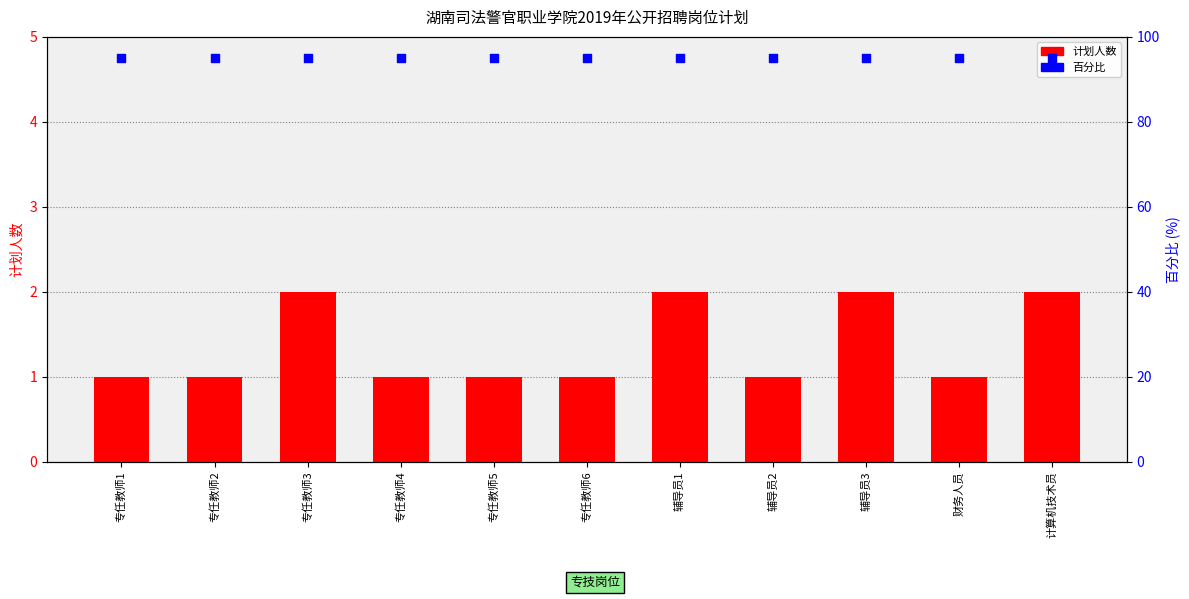

At which category is the sum across all series the highest?

专任教师3